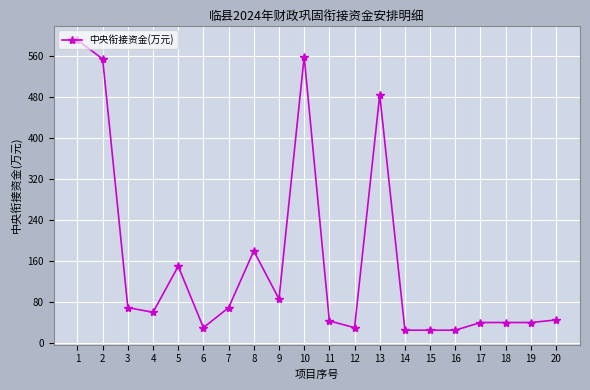

What is the difference between the values at 17 and 1?

552.0